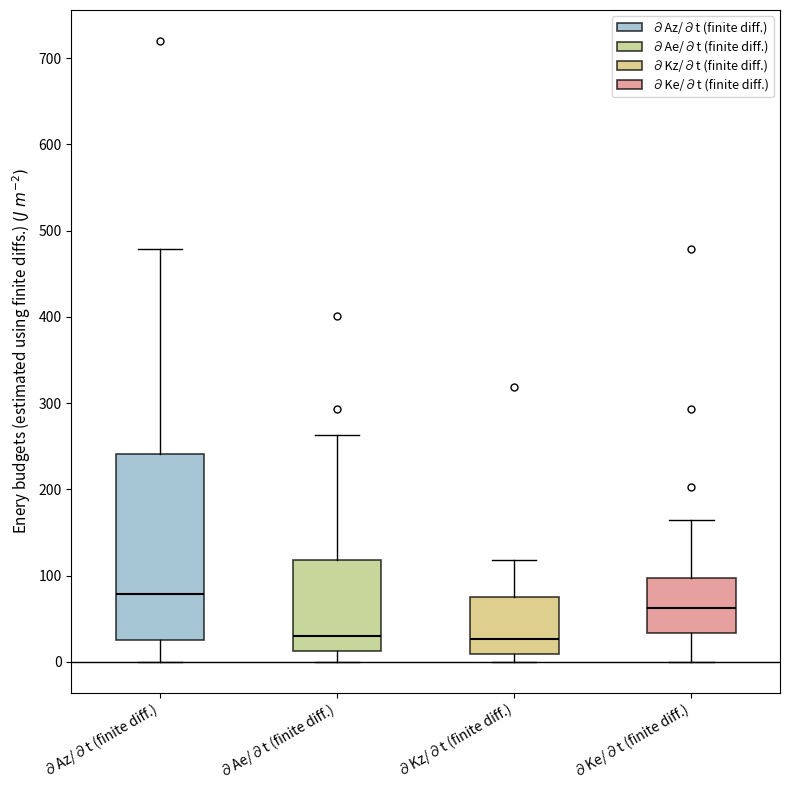

Where does the median line of the box for ∂Az/∂t (finite diff.) sit on the y-axis? The values are not printed on the chart, so give them approximately, as read against the axis.

80